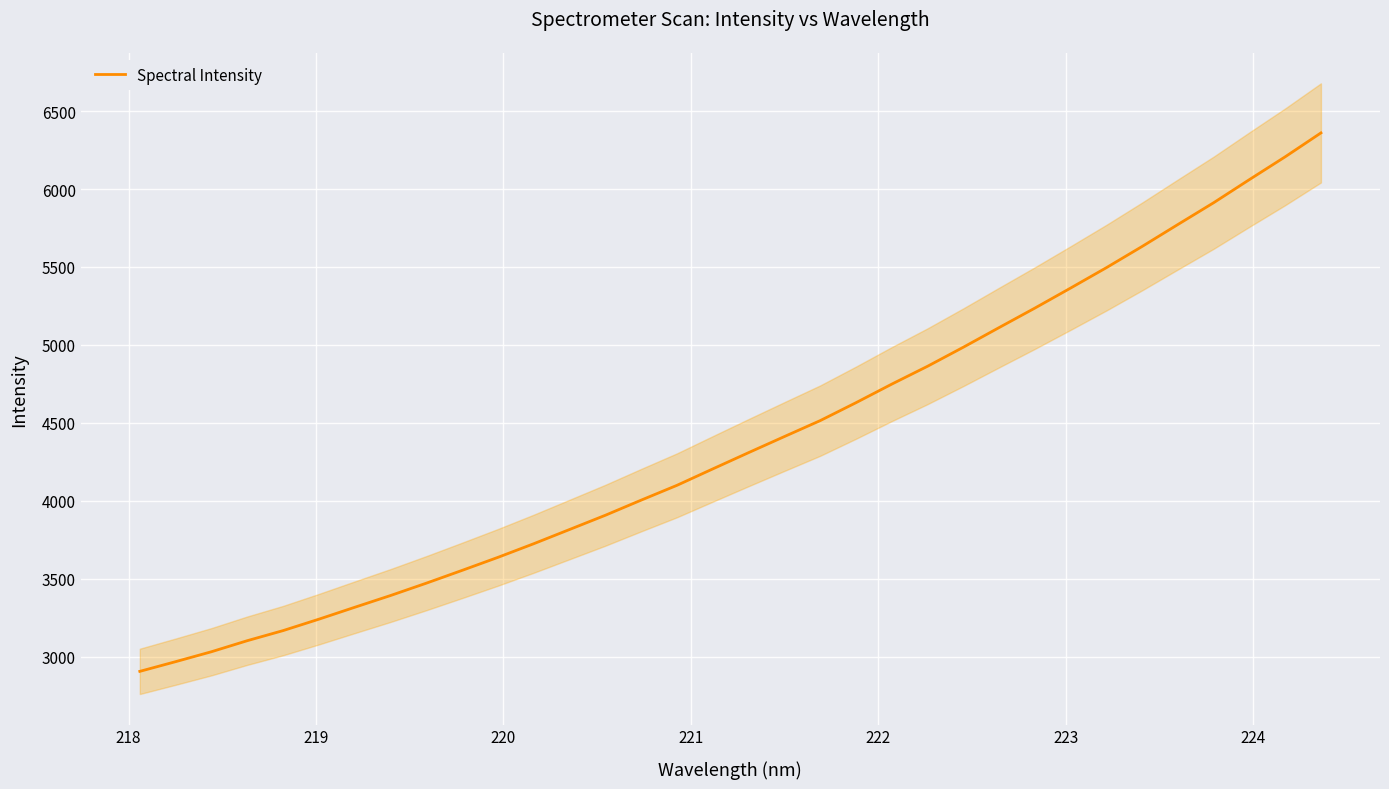

What is the maximum value shown in the chart?

6360.0